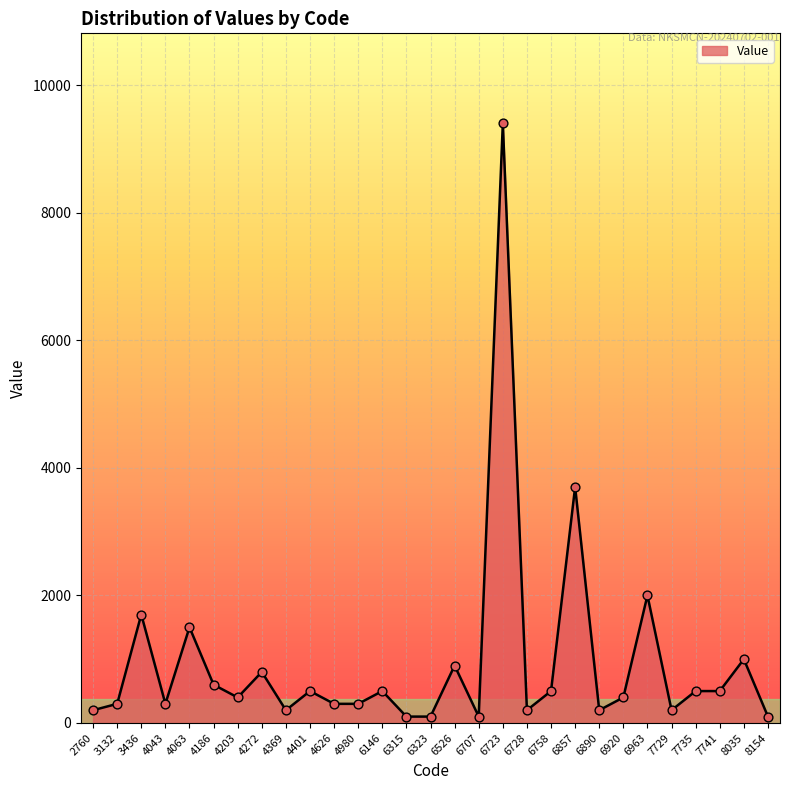

What is the change in value from 7741 to 8154?

-400